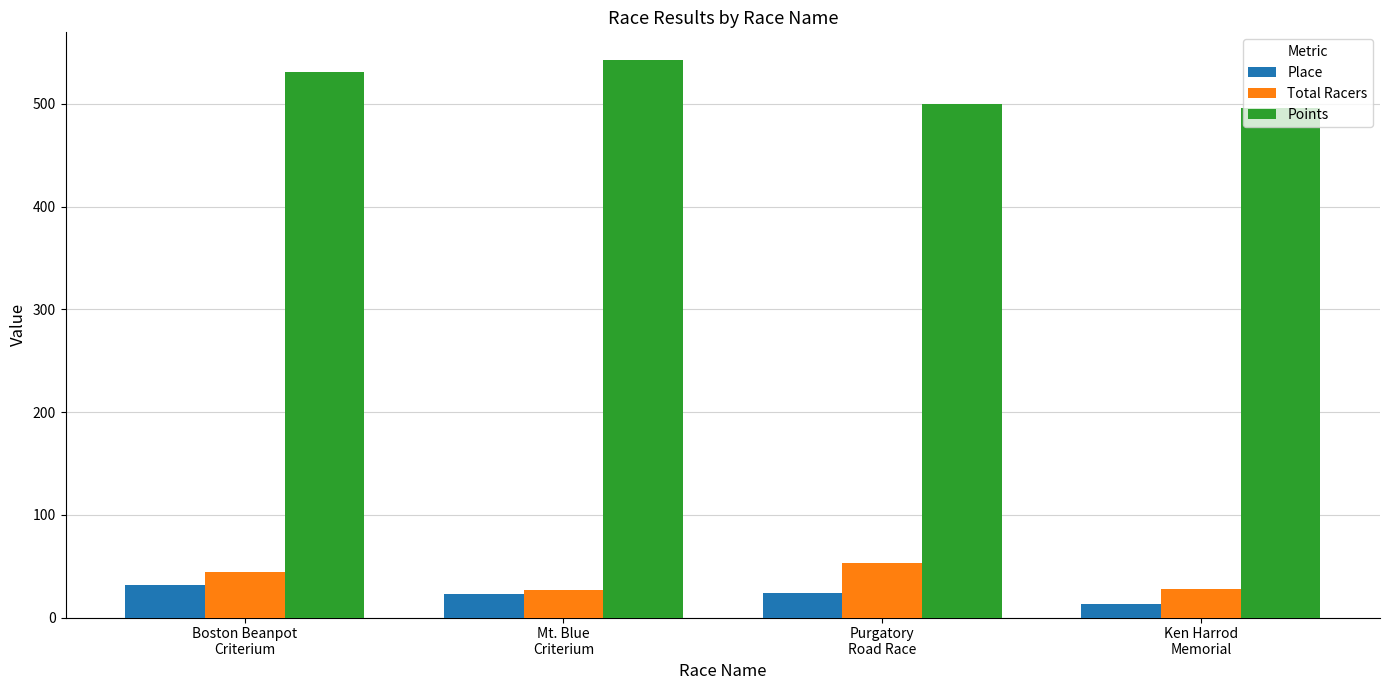

What are all the series names shown in the legend?

Place, Total Racers, Points